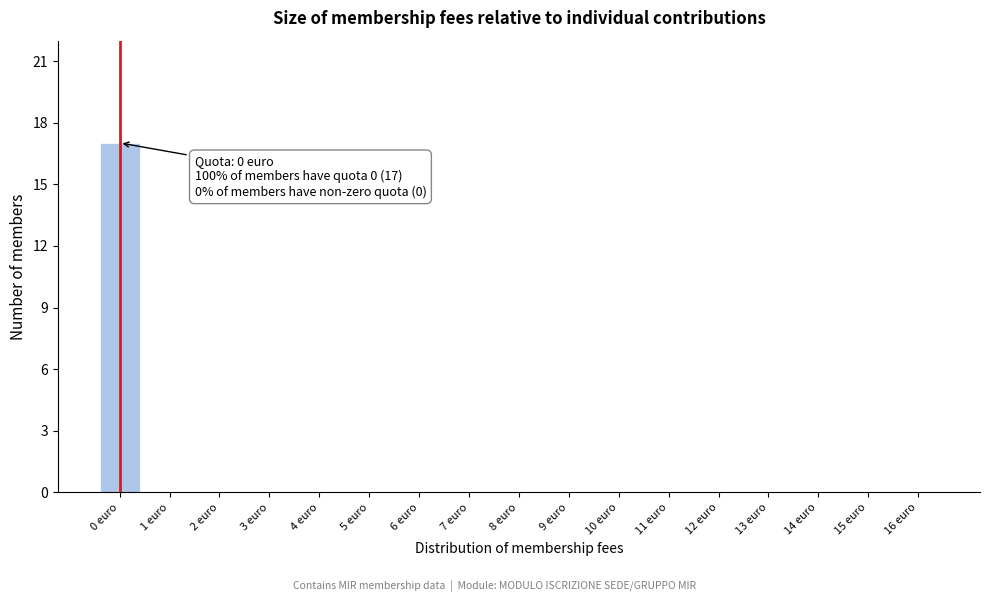

Over which range of the x-axis is the bar tallest?

-0.5 to 0.5